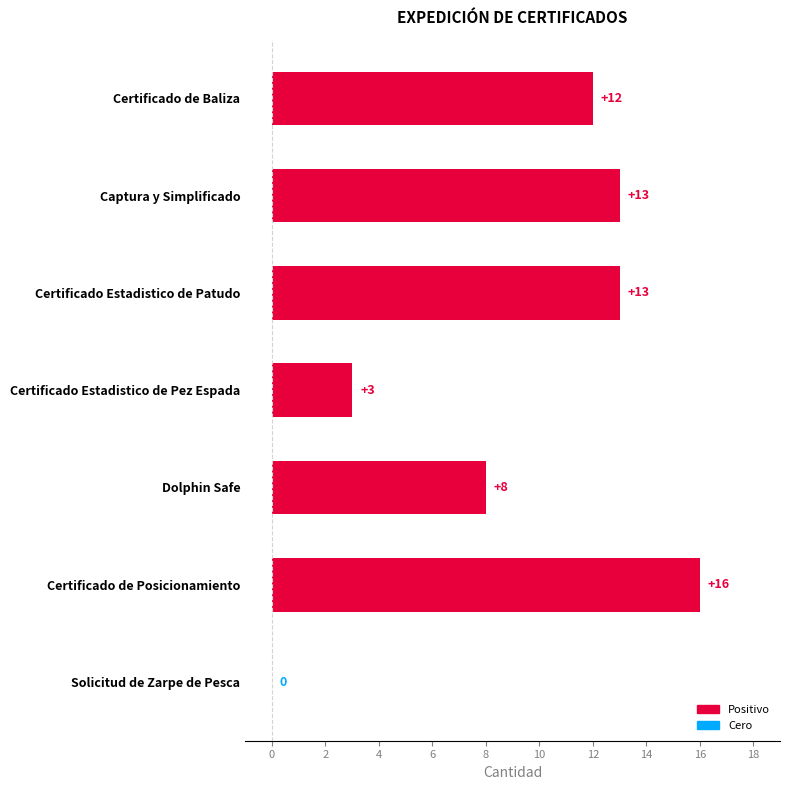

Which category has the highest value across all series?

Certificado de Posicionamiento